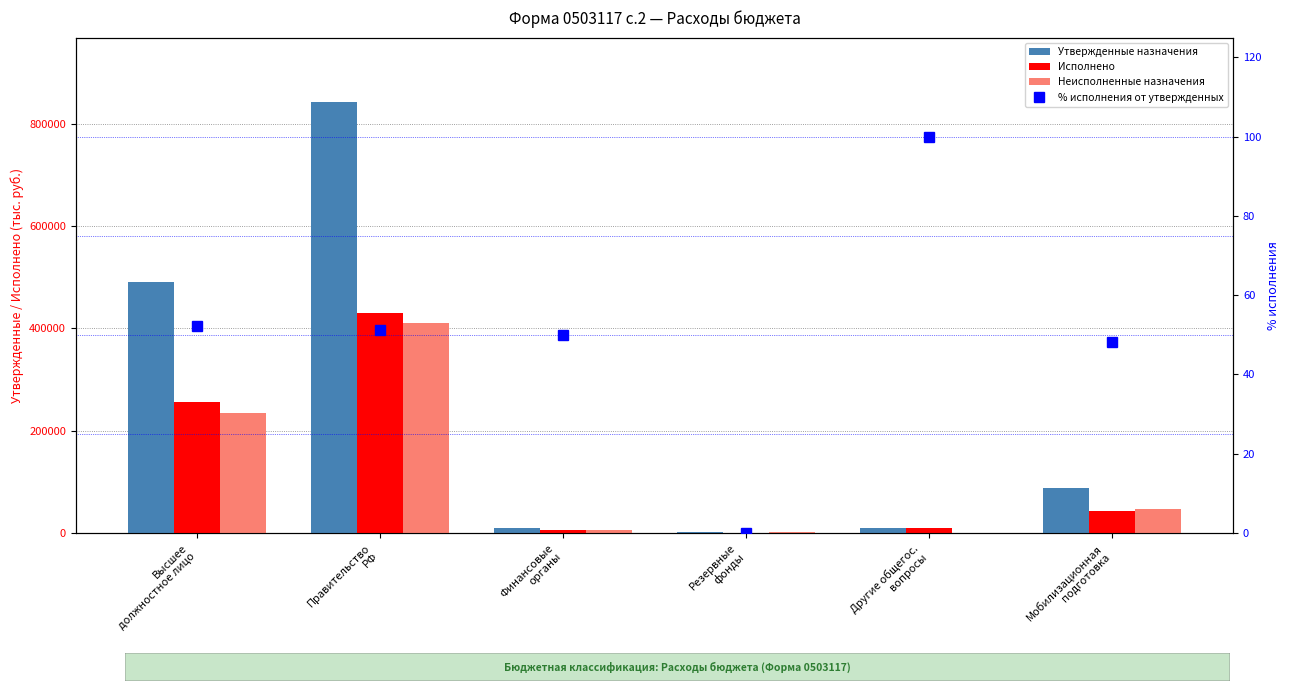

What is the total value across all series at Другие общегос.
вопросы?

20100.0